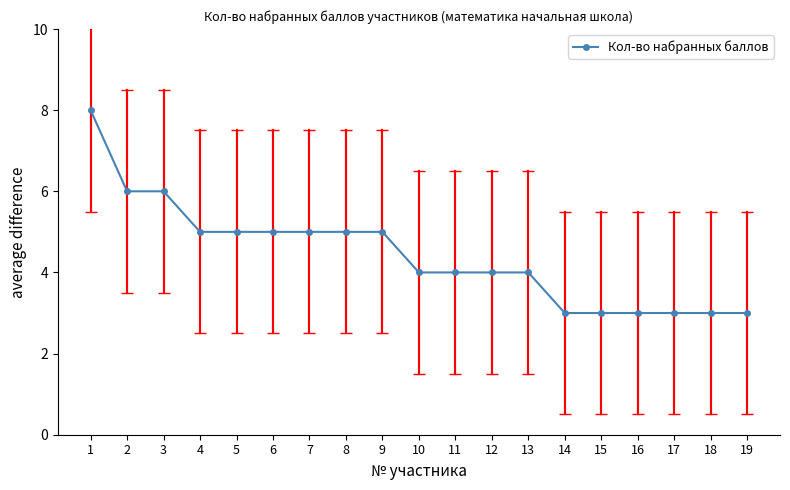

True or false: the data shows 7 at 13.

False